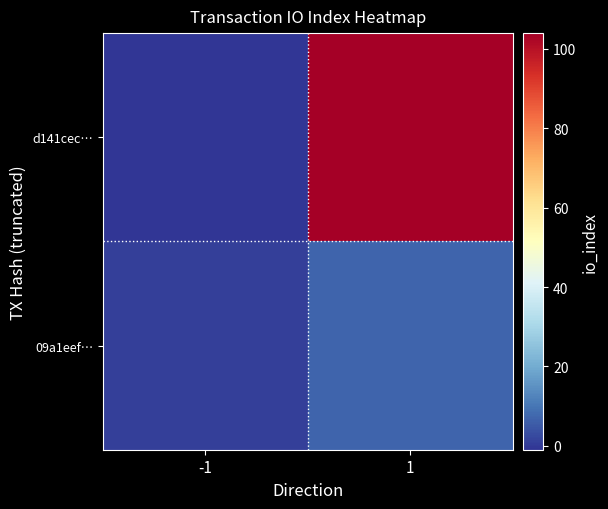

What is the smallest value displayed?

-1